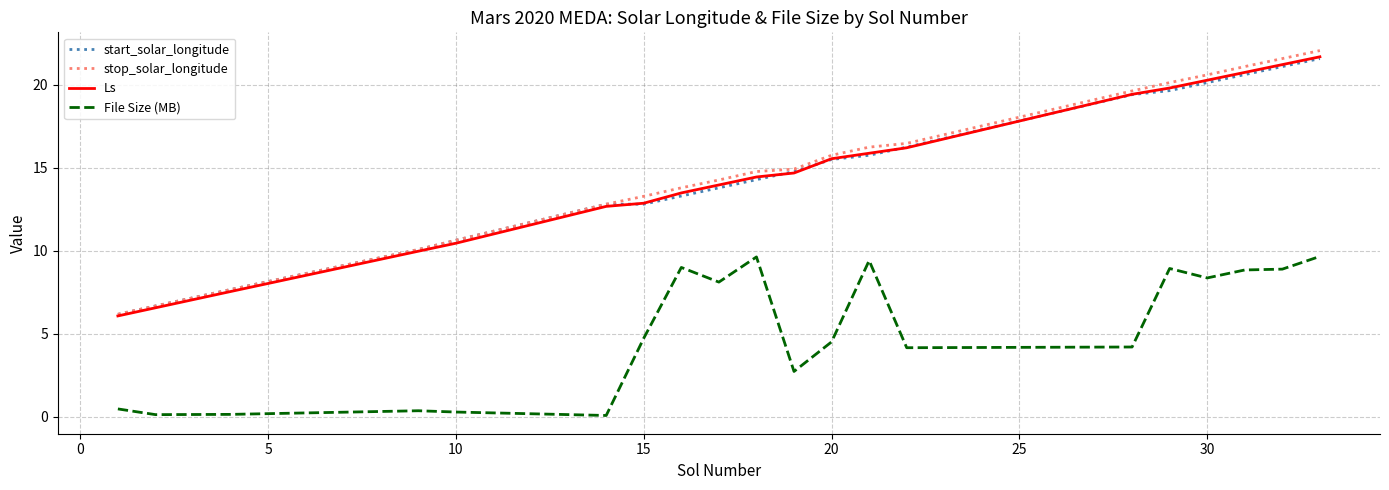

In File Size (MB), how many points are higher than both neighbors (excluding endpoints)?

5